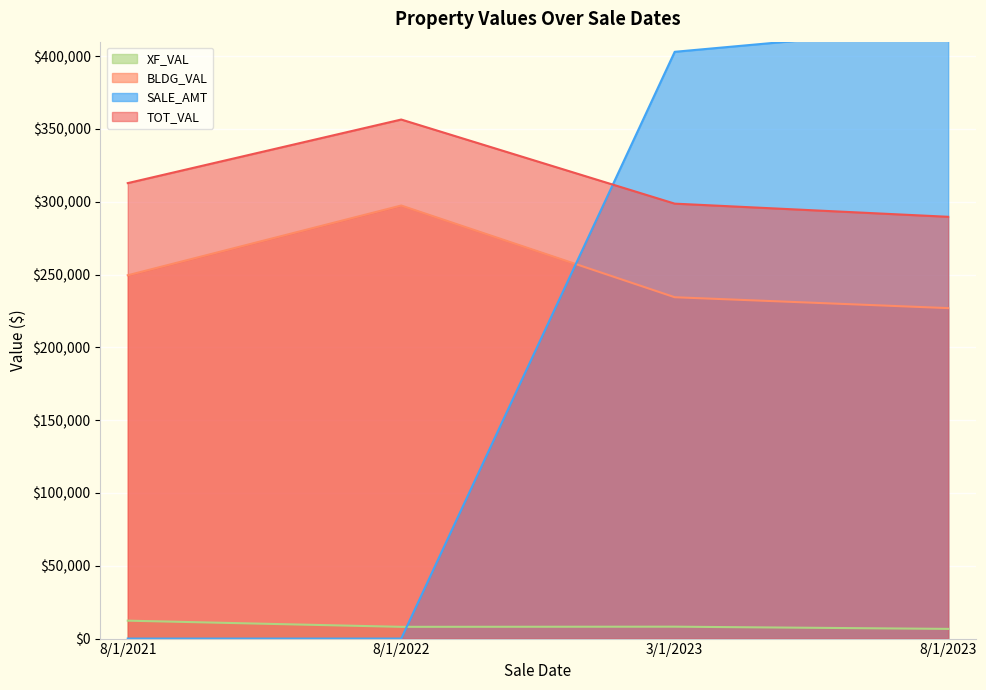

True or false: TOT_VAL has a value of 115524 at 8/1/2023.

False